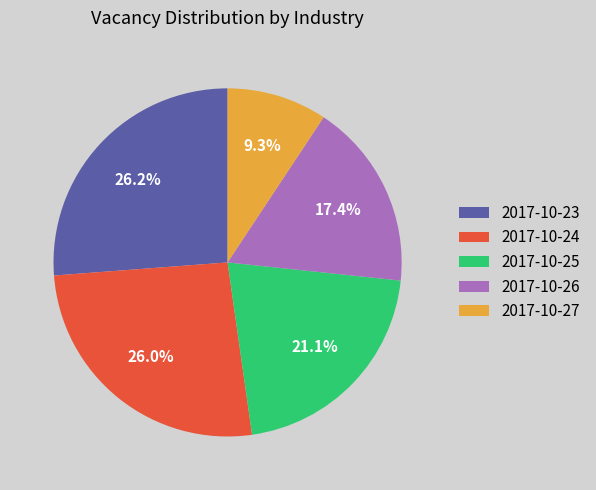

How many slices are in this pie chart?

5